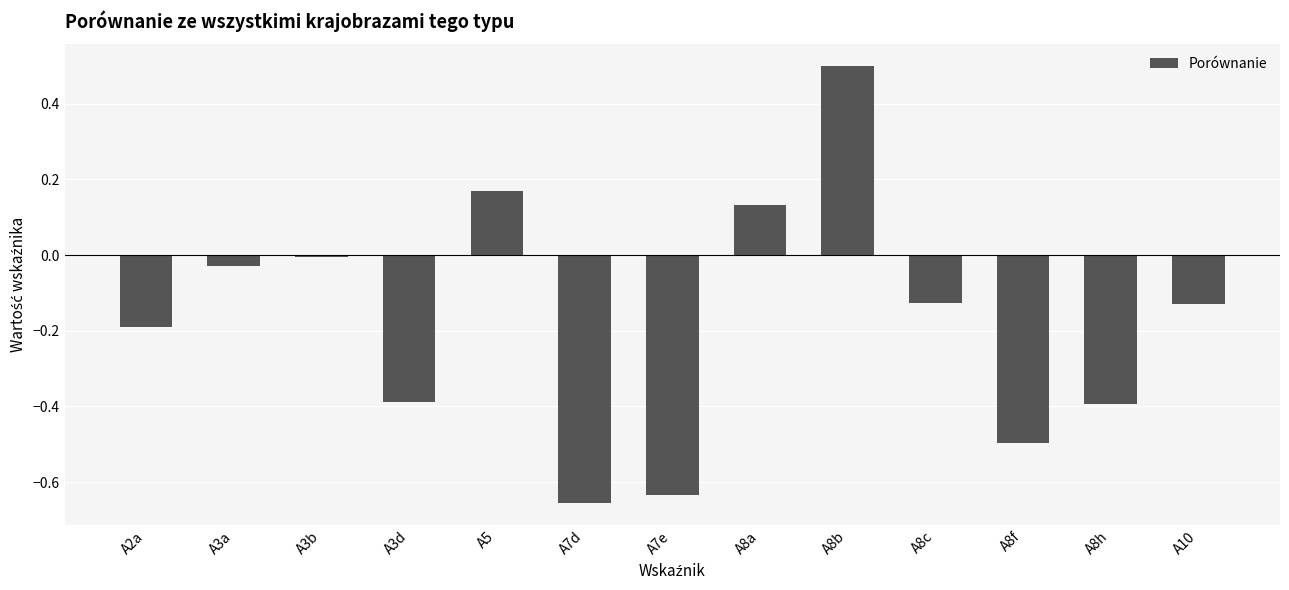

What is the maximum value shown in the chart?

0.5